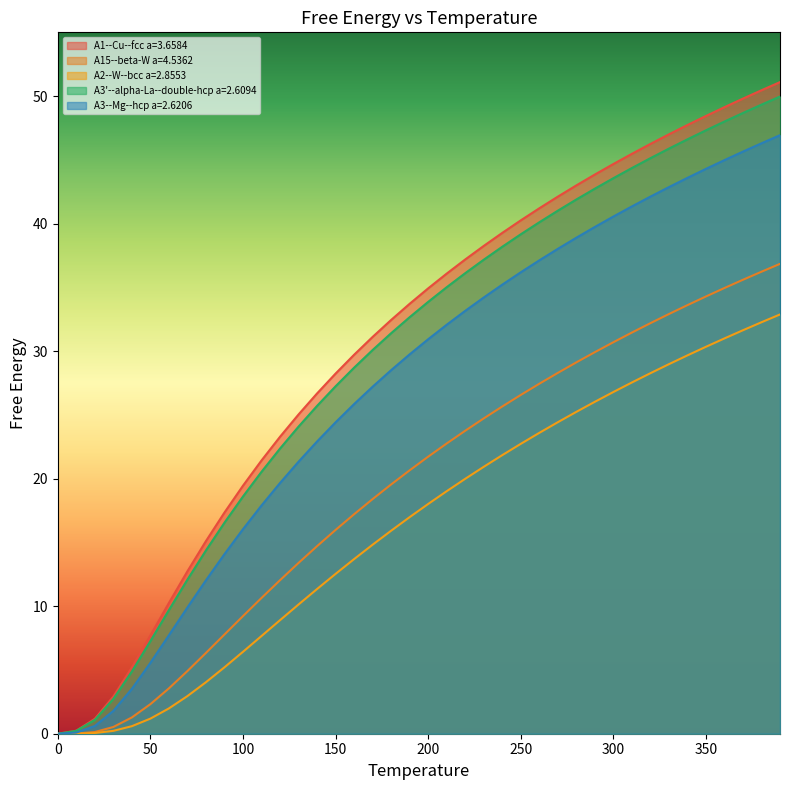

Which series has the largest total across all categories?

A1--Cu--fcc a=3.6584